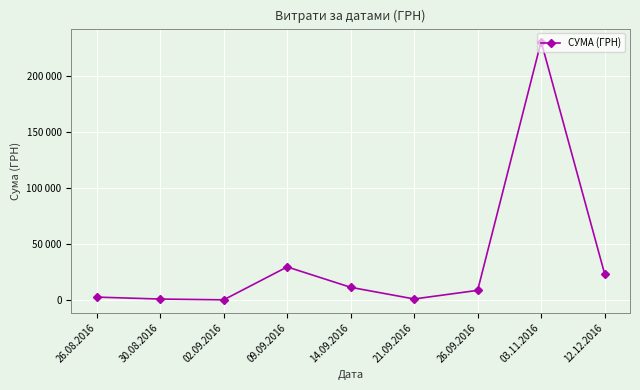

Does the chart have visible grid lines?

Yes